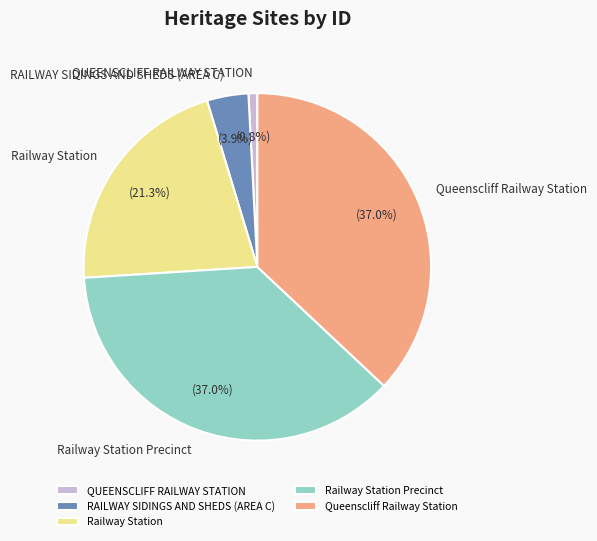

Is there any slice that represents more than half of the pie?

No